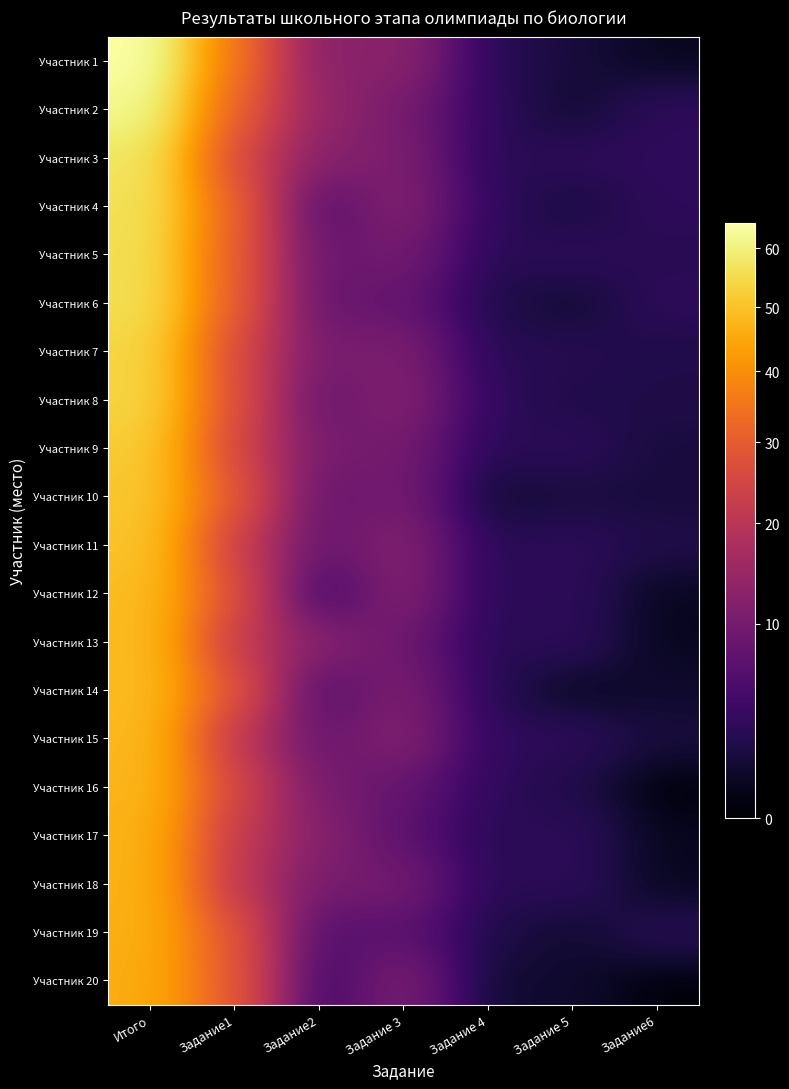

Rank the series at Задание 4 from highest to lowest value.

Участник 2, Участник 4, Участник 8, Участник 15, Участник 16, Участник 1, Участник 3, Участник 5, Участник 7, Участник 9, Участник 11, Участник 12, Участник 13, Участник 14, Участник 17, Участник 18, Участник 6, Участник 19, Участник 10, Участник 20